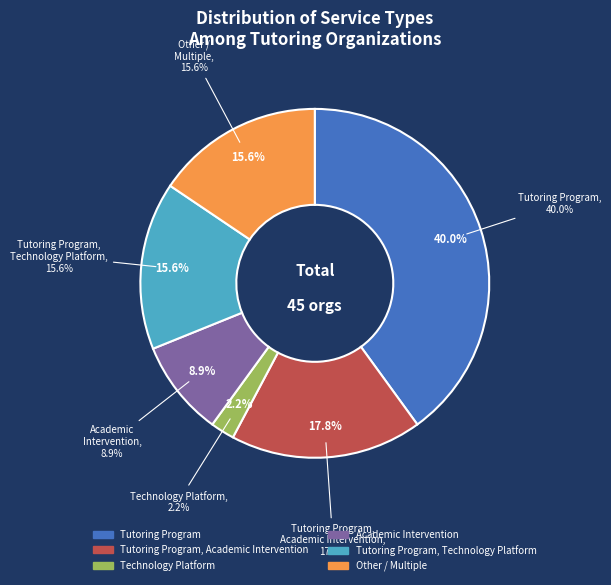

Rank the categories by value from highest to lowest.

Tutoring Program, Tutoring Program, Academic Intervention, Tutoring Program, Technology Platform, Other / Multiple, Academic Intervention, Technology Platform